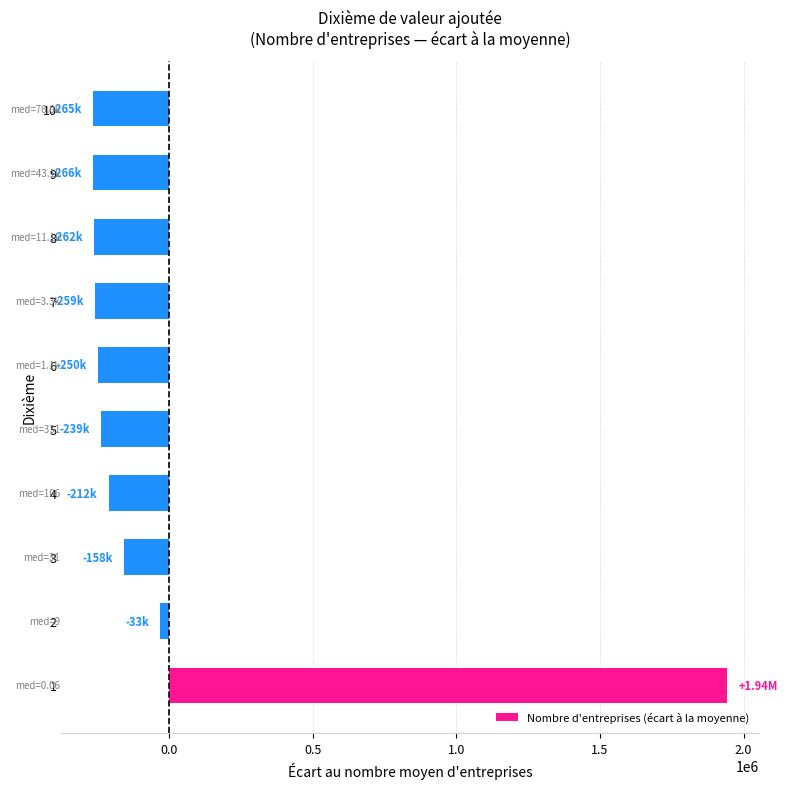

How many distinct data groups are displayed?

1